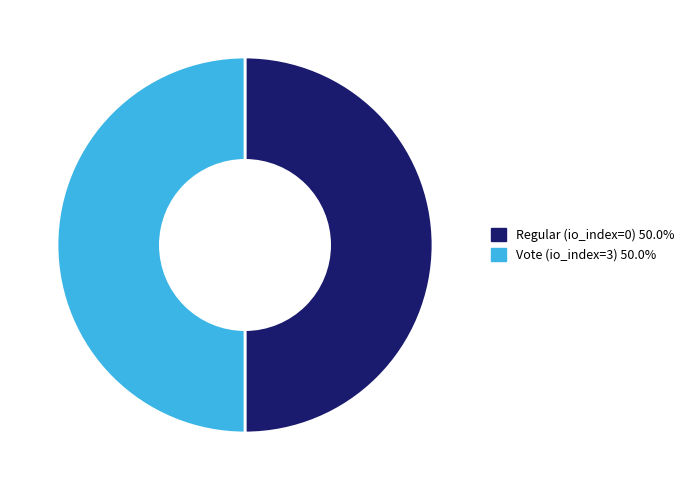

Combined, do Vote (io_index=3) and Regular (io_index=0) account for over 50%?

Yes